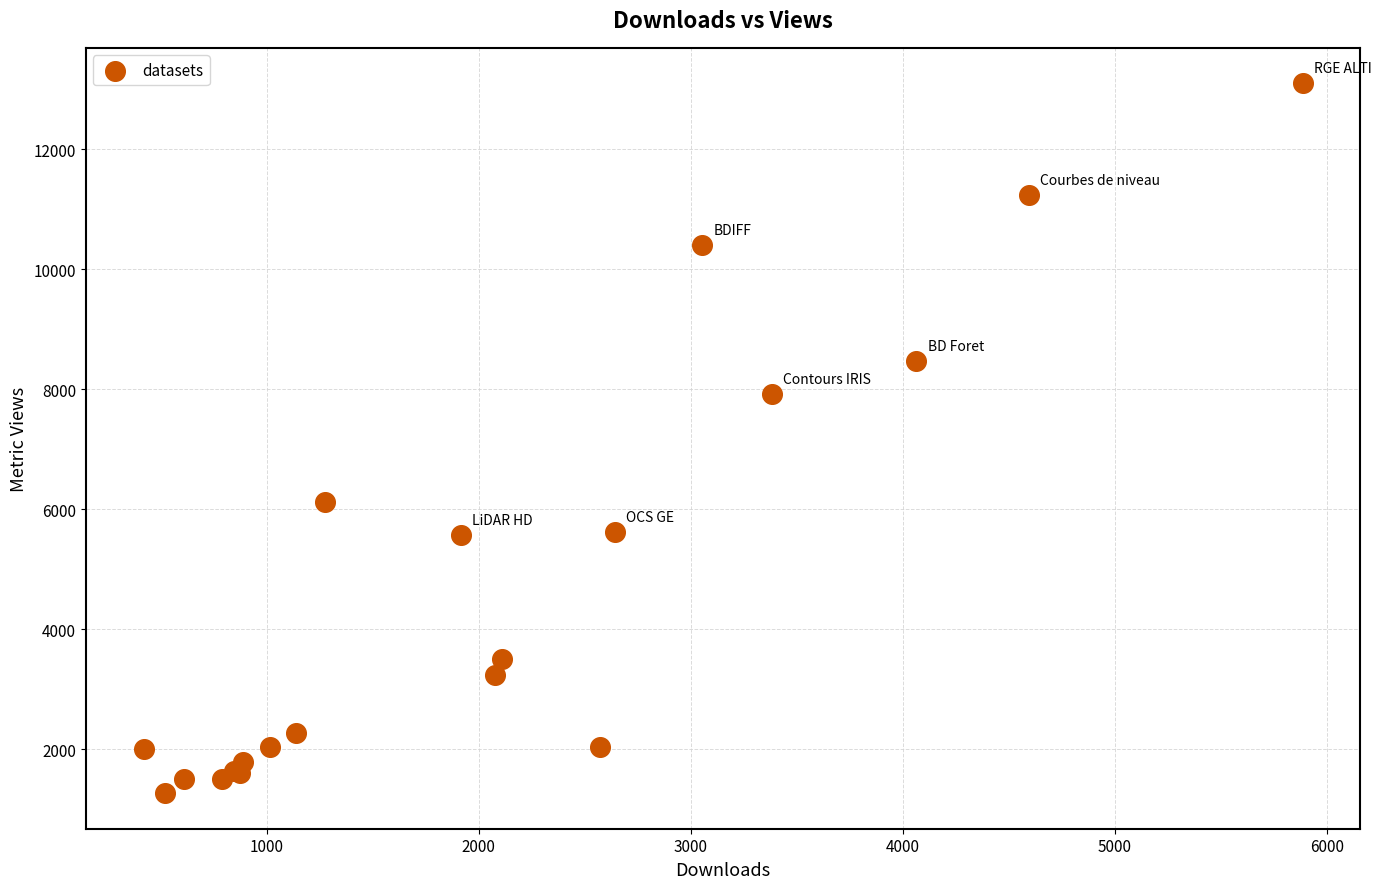

What Y value in the scatter plot is closest to 7180?

7920